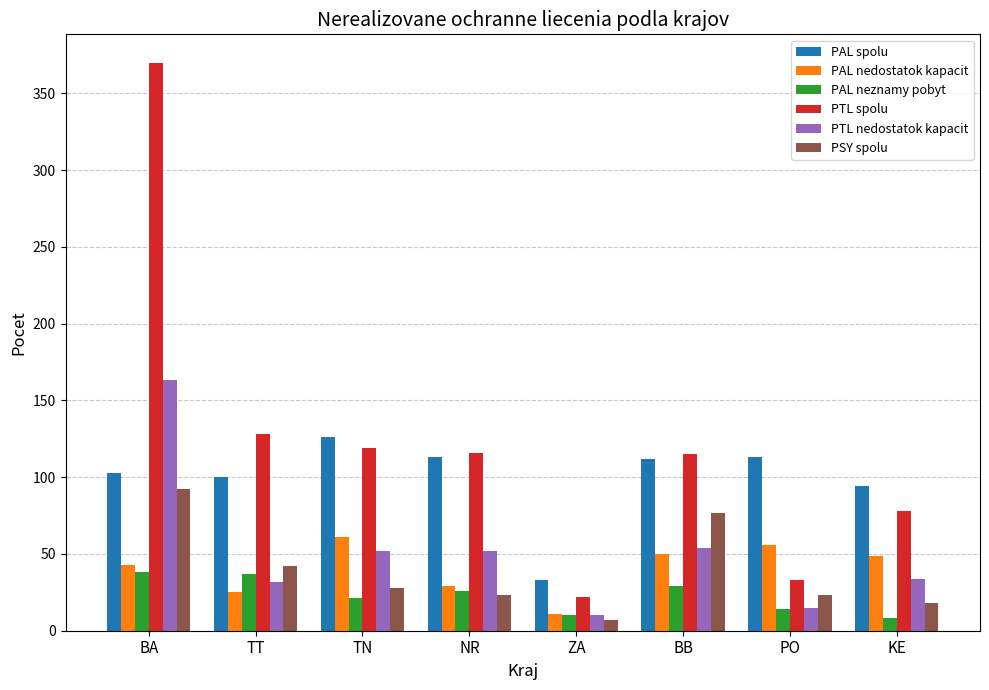

Does the chart contain stacked bars?

No